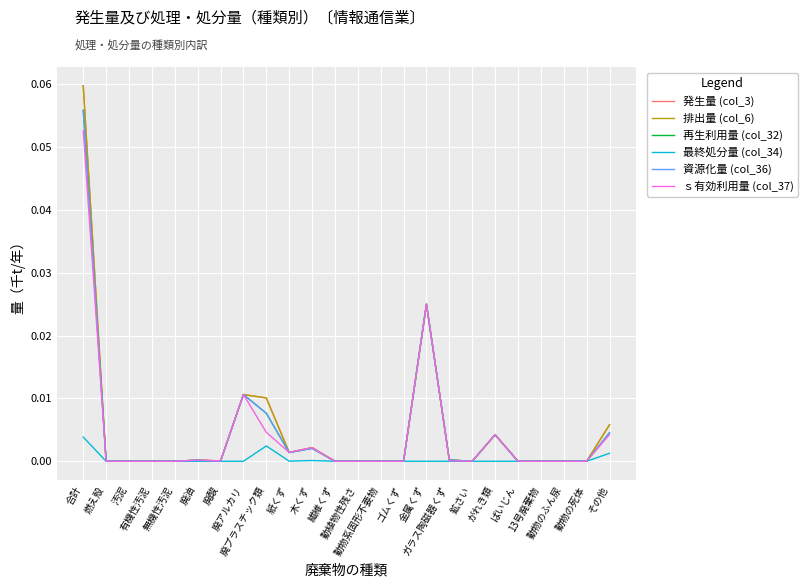

Reading left to right, what are all the values shown in this chart?

発生量 (col_3): 合計=0.1	燃え殻=0.0	汚泥=0.0	有機性汚泥=0.0	無機性汚泥=0.0	廃油=0.0	廃酸=0.0	廃アルカリ=0.0	廃プラスチック類=0.0	紙くず=0.0	木くず=0.0	繊維くず=0.0	動植物性残さ=0.0	動物系固形不要物=0.0	ゴムくず=0.0	金属くず=0.0	ガラス陶磁器くず=0.0	鉱さい=0.0	がれき類=0.0	ばいじん=0.0	13号廃棄物=0.0	動物のふん尿=0.0	動物の死体=0.0	その他=0.0
排出量 (col_6): 合計=0.1	燃え殻=0.0	汚泥=0.0	有機性汚泥=0.0	無機性汚泥=0.0	廃油=0.0	廃酸=0.0	廃アルカリ=0.0	廃プラスチック類=0.0	紙くず=0.0	木くず=0.0	繊維くず=0.0	動植物性残さ=0.0	動物系固形不要物=0.0	ゴムくず=0.0	金属くず=0.0	ガラス陶磁器くず=0.0	鉱さい=0.0	がれき類=0.0	ばいじん=0.0	13号廃棄物=0.0	動物のふん尿=0.0	動物の死体=0.0	その他=0.0
再生利用量 (col_32): 合計=0.1	燃え殻=0.0	汚泥=0.0	有機性汚泥=0.0	無機性汚泥=0.0	廃油=0.0	廃酸=0.0	廃アルカリ=0.0	廃プラスチック類=0.0	紙くず=0.0	木くず=0.0	繊維くず=0.0	動植物性残さ=0.0	動物系固形不要物=0.0	ゴムくず=0.0	金属くず=0.0	ガラス陶磁器くず=0.0	鉱さい=0.0	がれき類=0.0	ばいじん=0.0	13号廃棄物=0.0	動物のふん尿=0.0	動物の死体=0.0	その他=0.0
最終処分量 (col_34): 合計=0.0	燃え殻=0.0	汚泥=0.0	有機性汚泥=0.0	無機性汚泥=0.0	廃油=0.0	廃酸=0.0	廃アルカリ=0.0	廃プラスチック類=0.0	紙くず=0.0	木くず=0.0	繊維くず=0.0	動植物性残さ=0.0	動物系固形不要物=0.0	ゴムくず=0.0	金属くず=0.0	ガラス陶磁器くず=0.0	鉱さい=0.0	がれき類=0.0	ばいじん=0.0	13号廃棄物=0.0	動物のふん尿=0.0	動物の死体=0.0	その他=0.0
資源化量 (col_36): 合計=0.1	燃え殻=0.0	汚泥=0.0	有機性汚泥=0.0	無機性汚泥=0.0	廃油=0.0	廃酸=0.0	廃アルカリ=0.0	廃プラスチック類=0.0	紙くず=0.0	木くず=0.0	繊維くず=0.0	動植物性残さ=0.0	動物系固形不要物=0.0	ゴムくず=0.0	金属くず=0.0	ガラス陶磁器くず=0.0	鉱さい=0.0	がれき類=0.0	ばいじん=0.0	13号廃棄物=0.0	動物のふん尿=0.0	動物の死体=0.0	その他=0.0
ｓ有効利用量 (col_37): 合計=0.1	燃え殻=0.0	汚泥=0.0	有機性汚泥=0.0	無機性汚泥=0.0	廃油=0.0	廃酸=0.0	廃アルカリ=0.0	廃プラスチック類=0.0	紙くず=0.0	木くず=0.0	繊維くず=0.0	動植物性残さ=0.0	動物系固形不要物=0.0	ゴムくず=0.0	金属くず=0.0	ガラス陶磁器くず=0.0	鉱さい=0.0	がれき類=0.0	ばいじん=0.0	13号廃棄物=0.0	動物のふん尿=0.0	動物の死体=0.0	その他=0.0